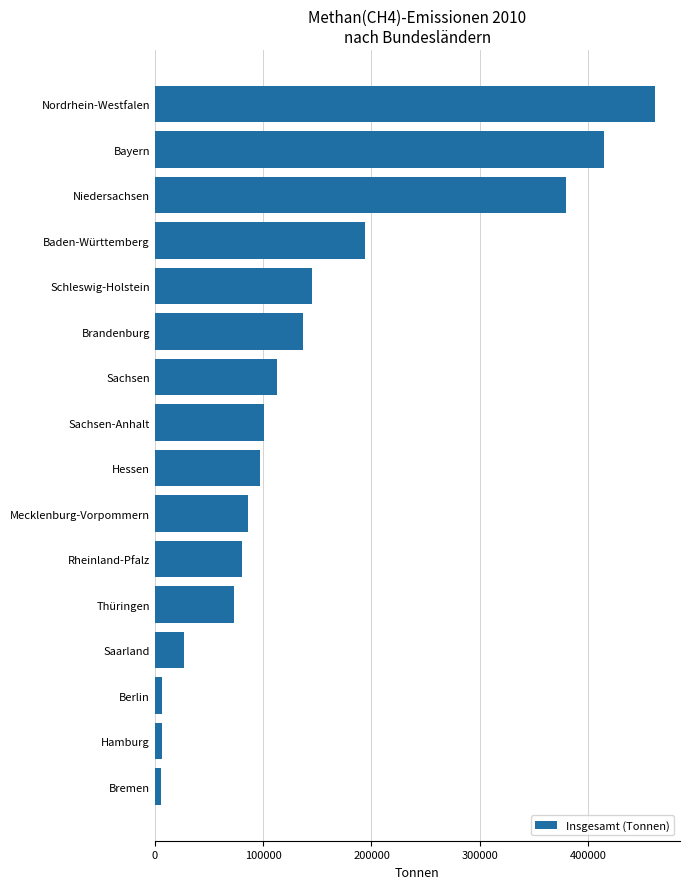

What is the average value?

145548